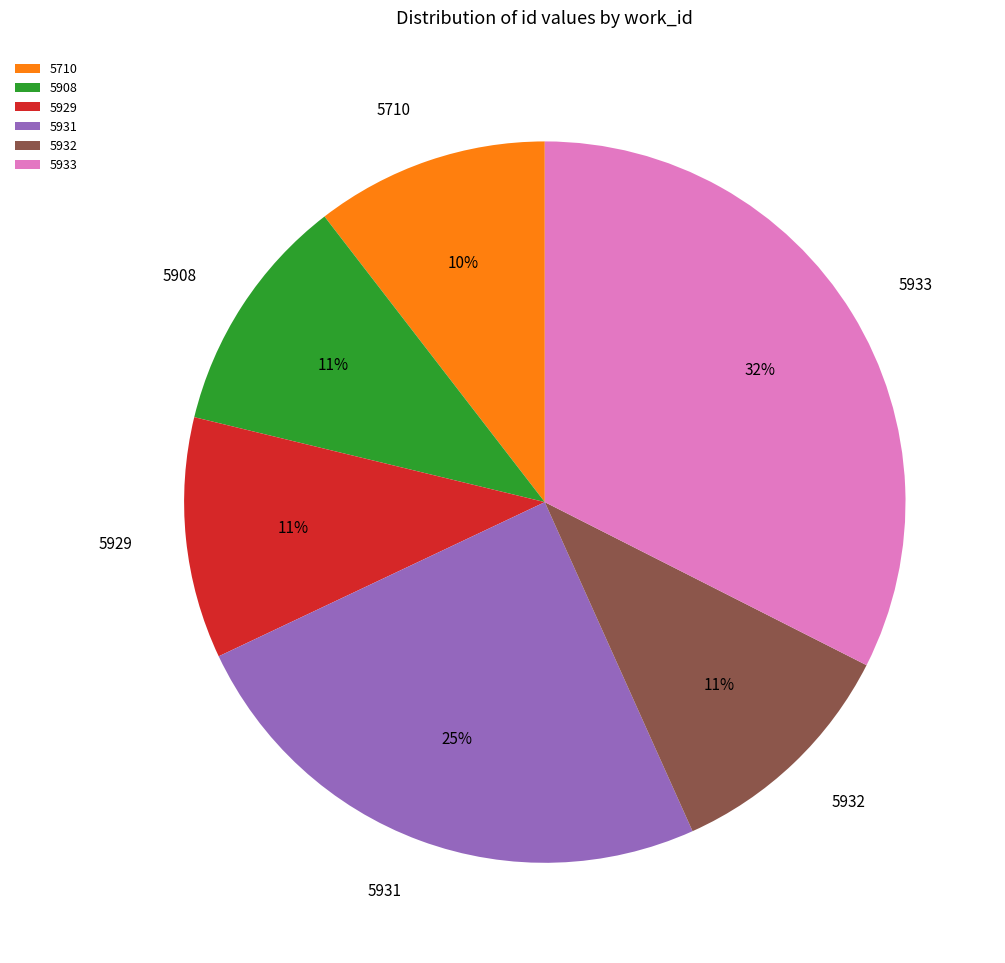

To the nearest percent, what is the average slice percentage?

17%